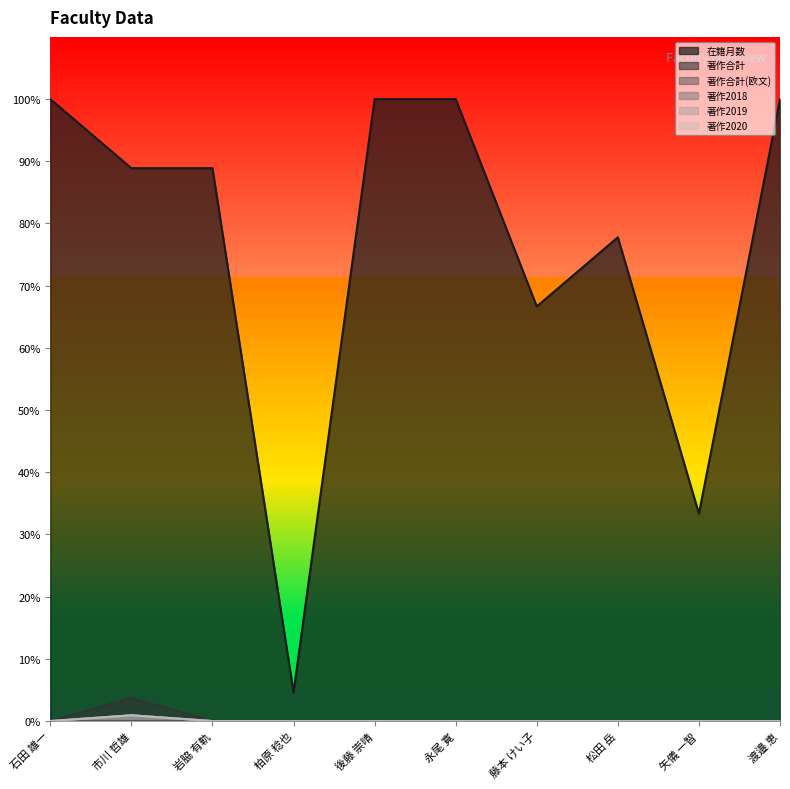

True or false: 著作合計 and 著作2018 cross at least once.

False